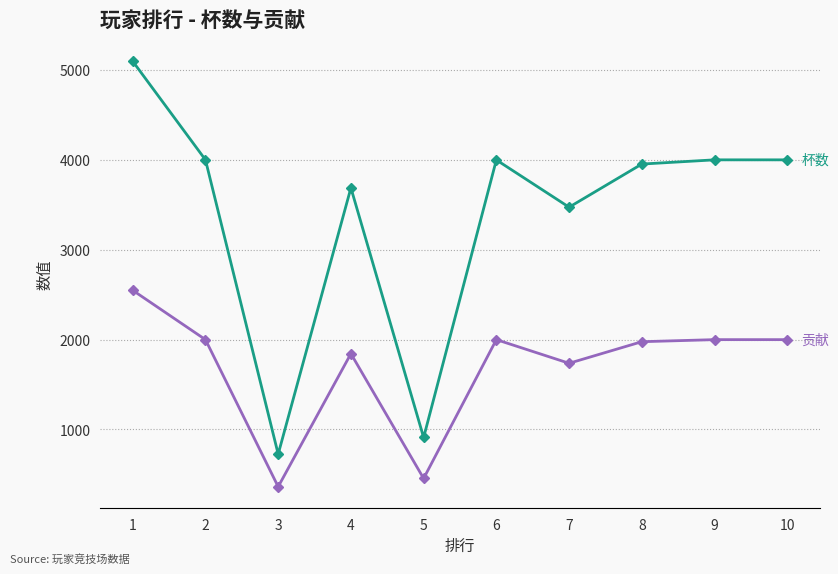

What is the total value across all series at 7?

5211